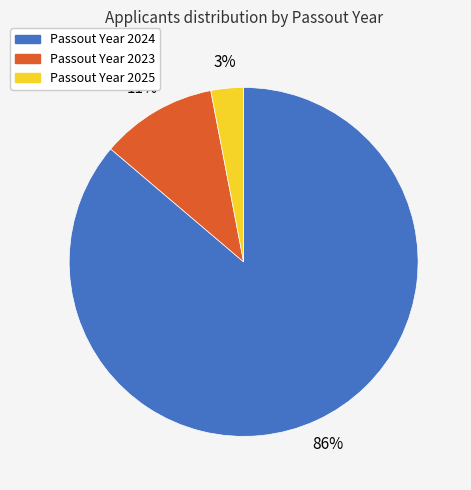

Is the sum of Passout Year 2025 and Passout Year 2023 greater than half?

No